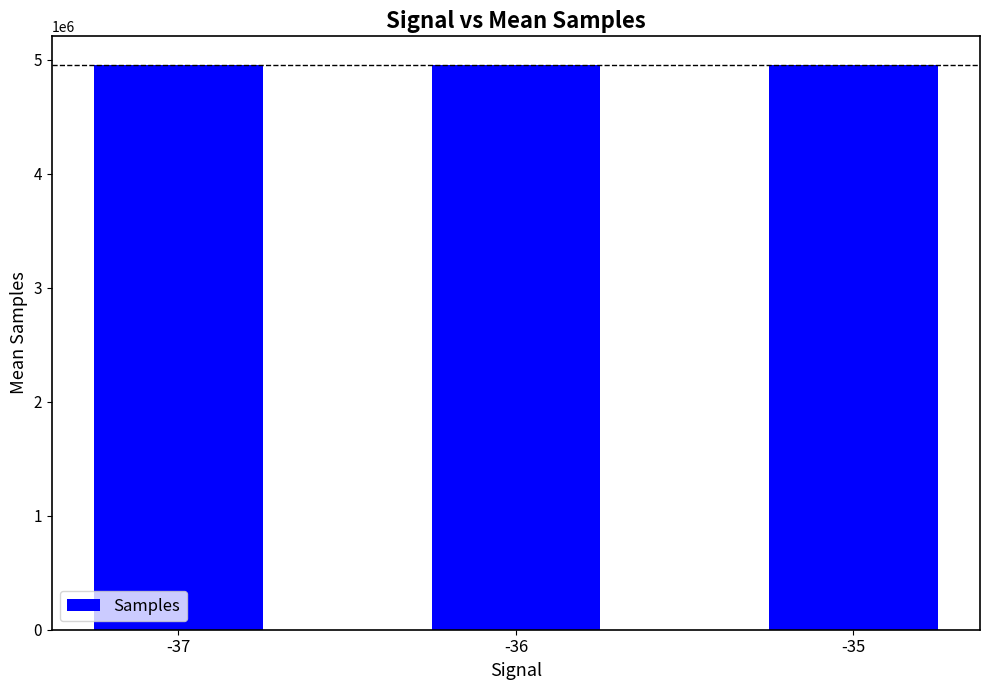

Does the chart contain any negative values?

No